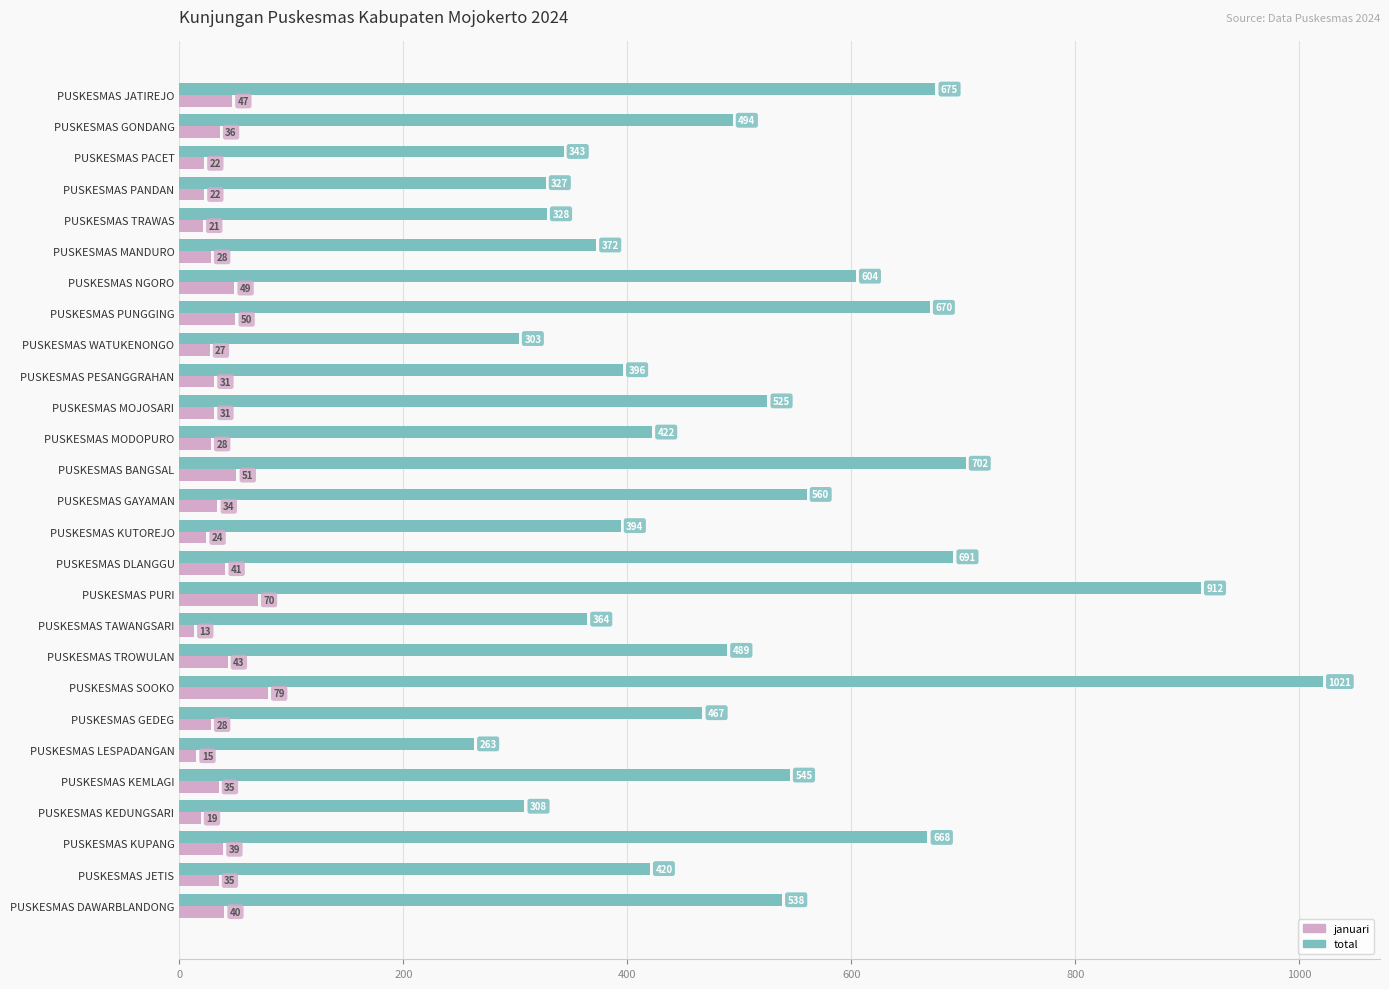

What is the difference between the januari values at PUSKESMAS MANDURO and PUSKESMAS PANDAN?

6